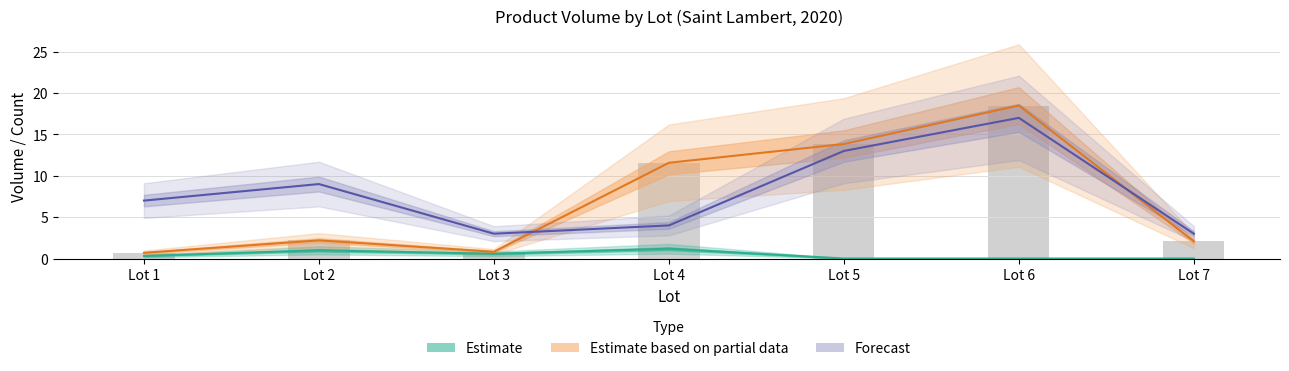

Between Lot 5 and Lot 2, which is larger?

Lot 2